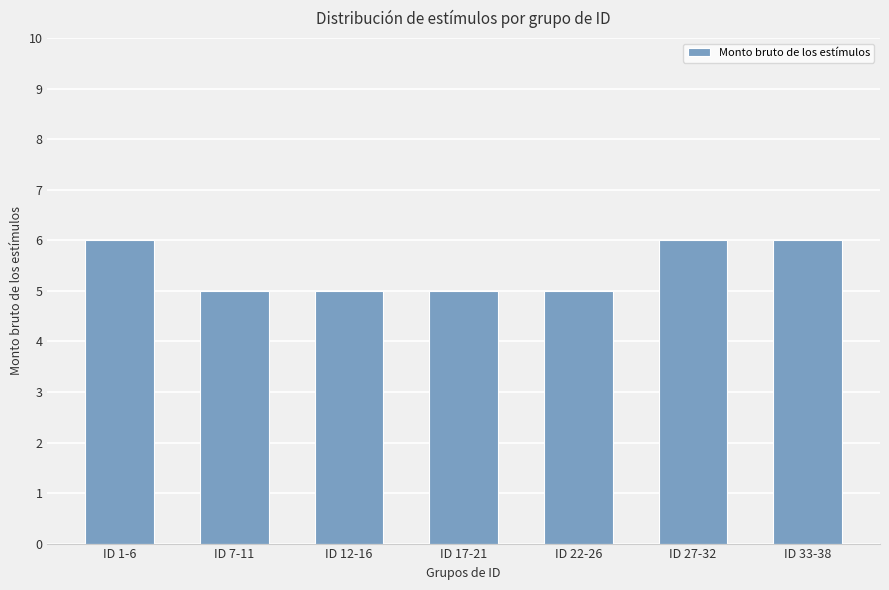

Approximately how many times larger is the value at ID 7-11 compared to ID 22-26?

1.0